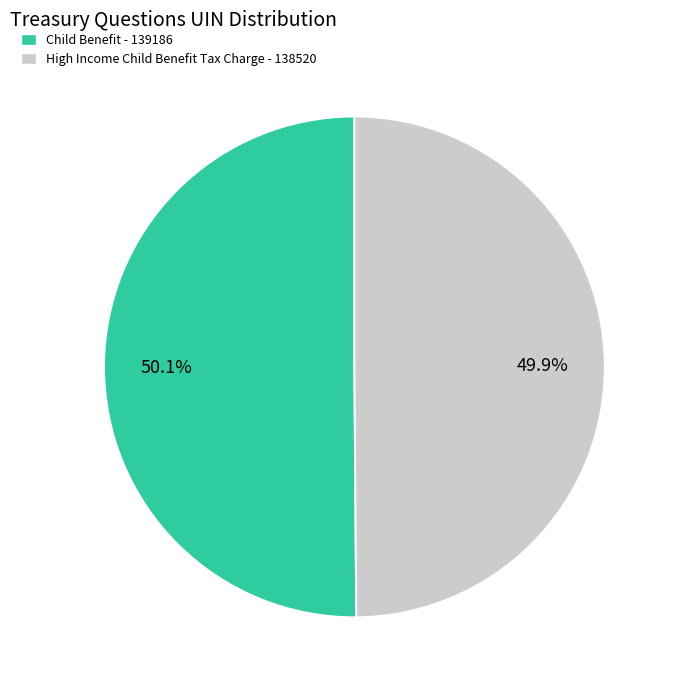

What is the ratio of the value at Child Benefit - 139186 to the value at High Income Child Benefit Tax Charge - 138520?

1.0